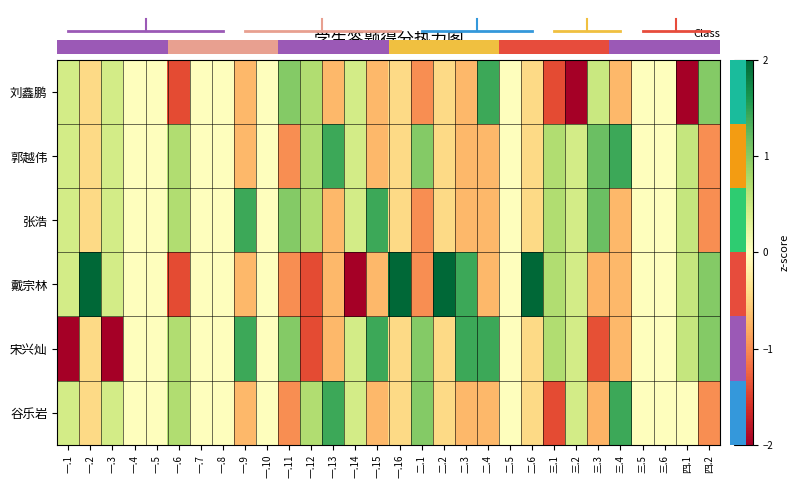

Rank the series at 三.6 from highest to lowest value.

刘鑫鹏, 郭越伟, 张浩, 戴宗林, 宋兴灿, 谷乐岩